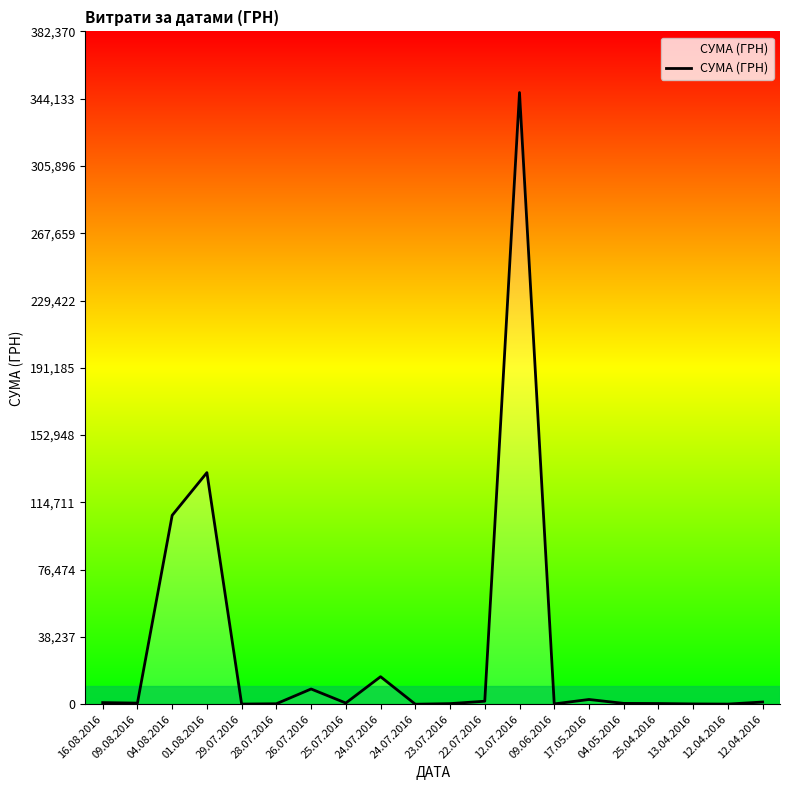

Does the chart have visible grid lines?

No